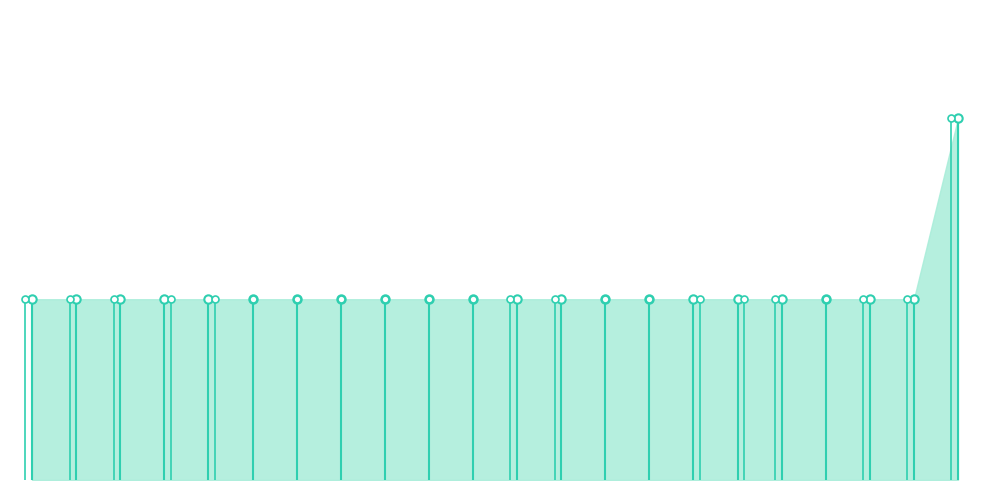

At which category does the chart reach its peak across all series?

21